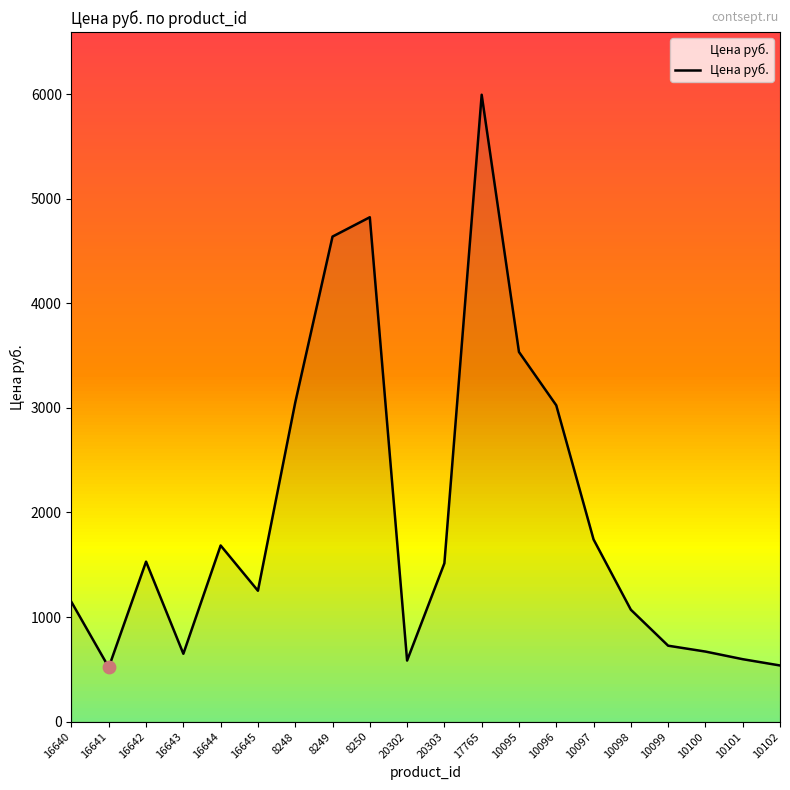

What is the change in value from 16642 to 10097?

+212.5